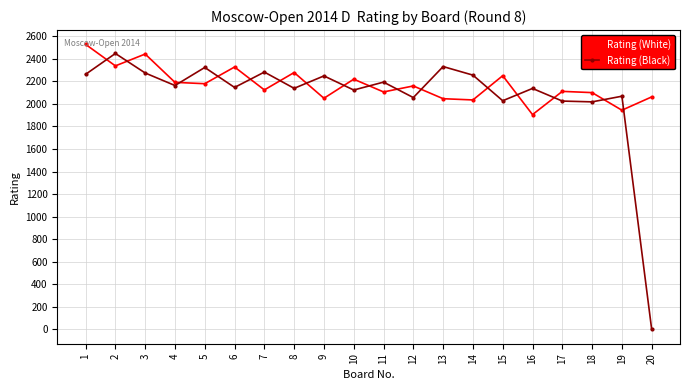

True or false: Rating (White) and Rating (Black) intersect in this chart.

True